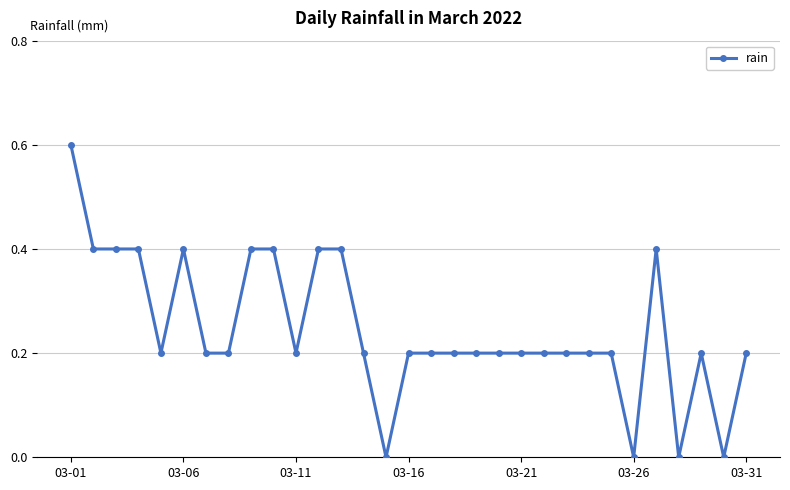

What is the maximum value shown in the chart?

0.6